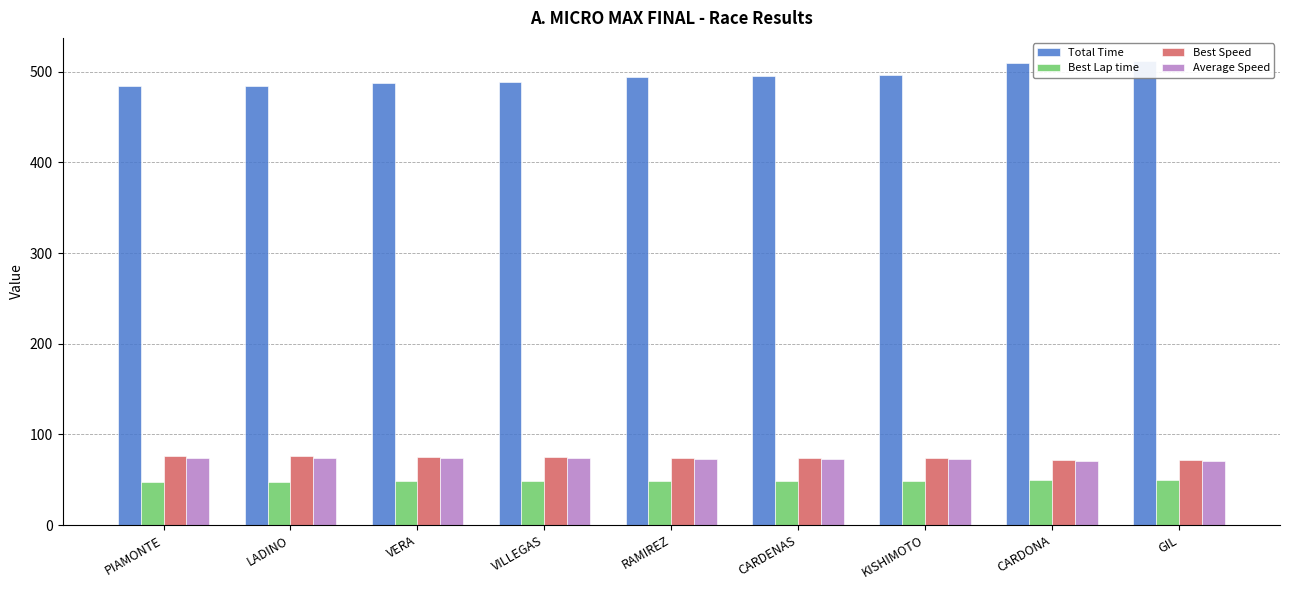

What position from the right is GIL?

1